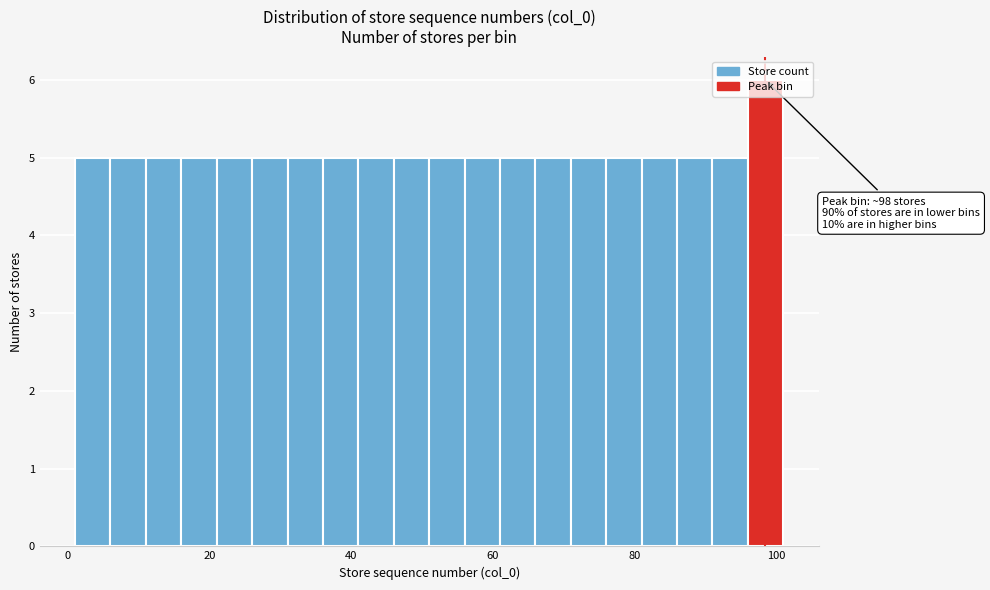

Read against the x-axis, roughly where is the centre of the tallest bar?

98